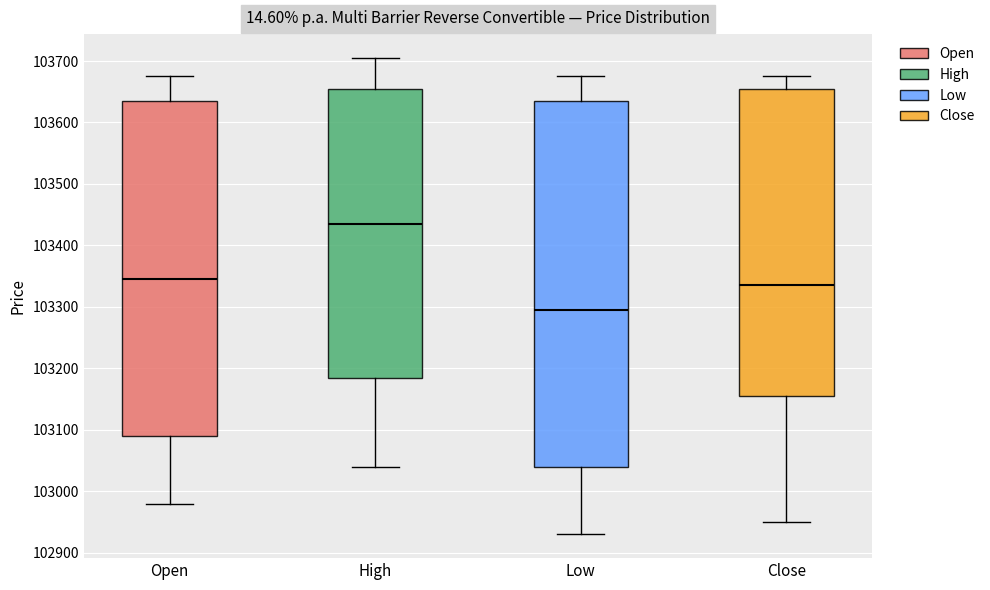

Reading left to right, read every box against the y-axis: the position of its median line, the range the box covers, and the ends of its whiskers. The values are not printed on the chart, so give them approximately, as read against the axis.

Open: median 103350, box 103090 to 103640, whiskers 102980 to 103680
High: median 103440, box 103190 to 103660, whiskers 103040 to 103710
Low: median 103300, box 103040 to 103640, whiskers 102930 to 103680
Close: median 103340, box 103160 to 103660, whiskers 102950 to 103680